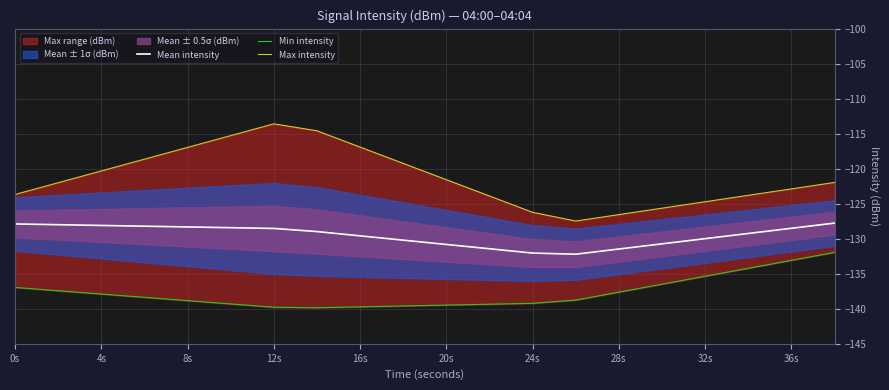

The Mean intensity series shows -128.1 at 4s. True or false?

True